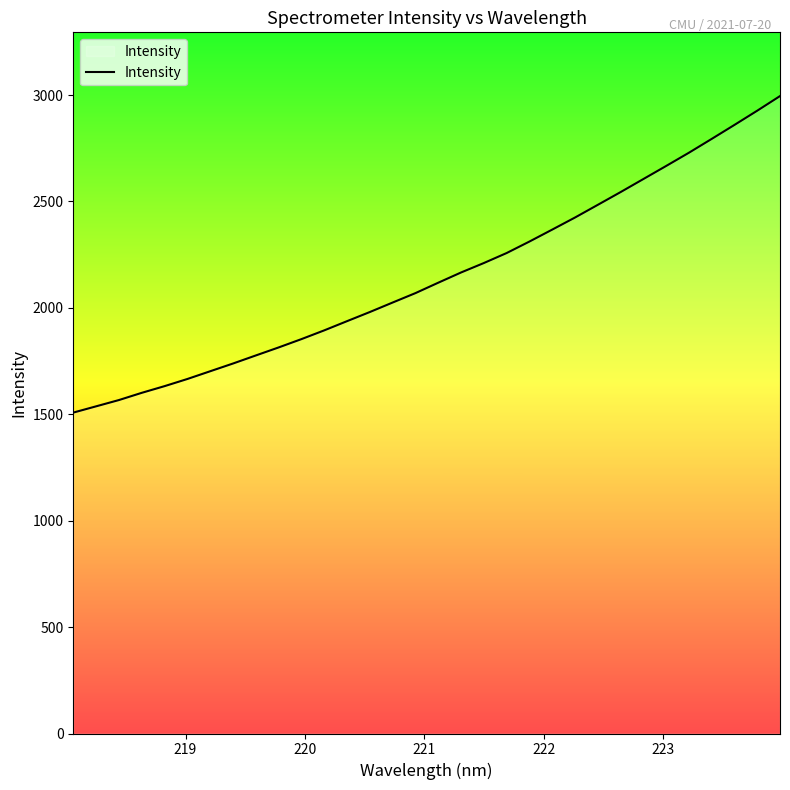

What is the greatest value displayed?

2995.3